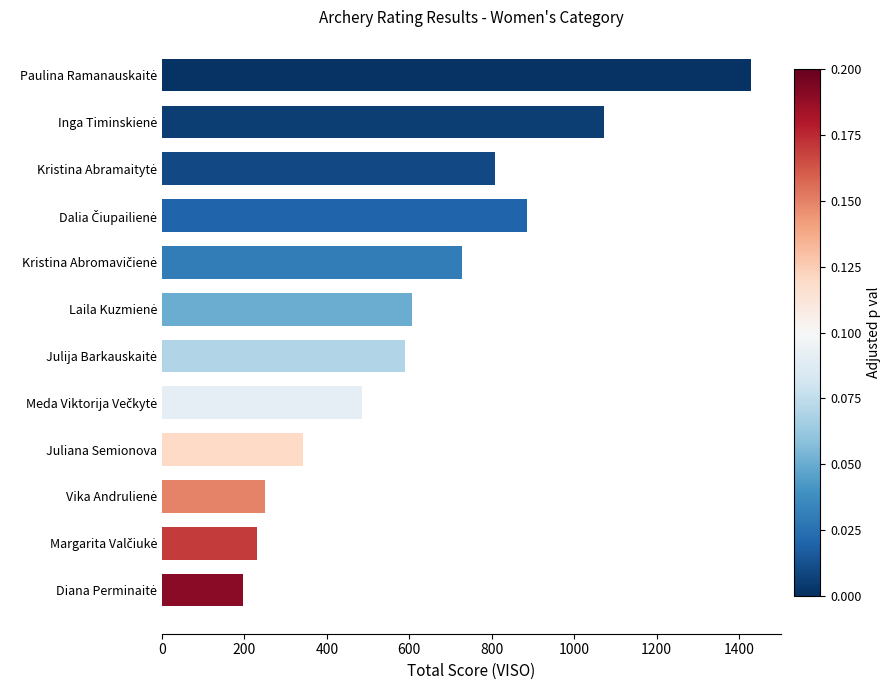

What is the sum of all values?

7624.4